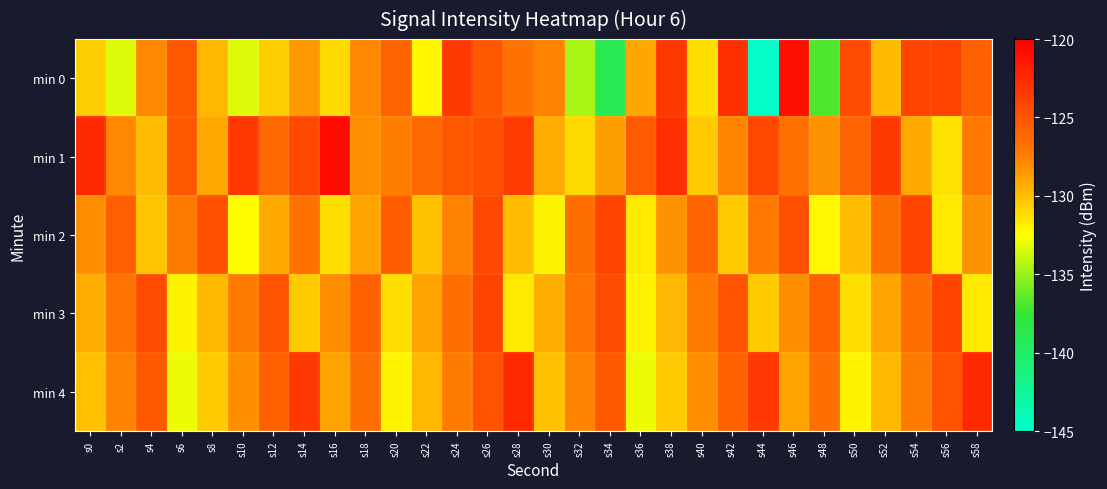

At which category is the sum across all series the highest?

s26